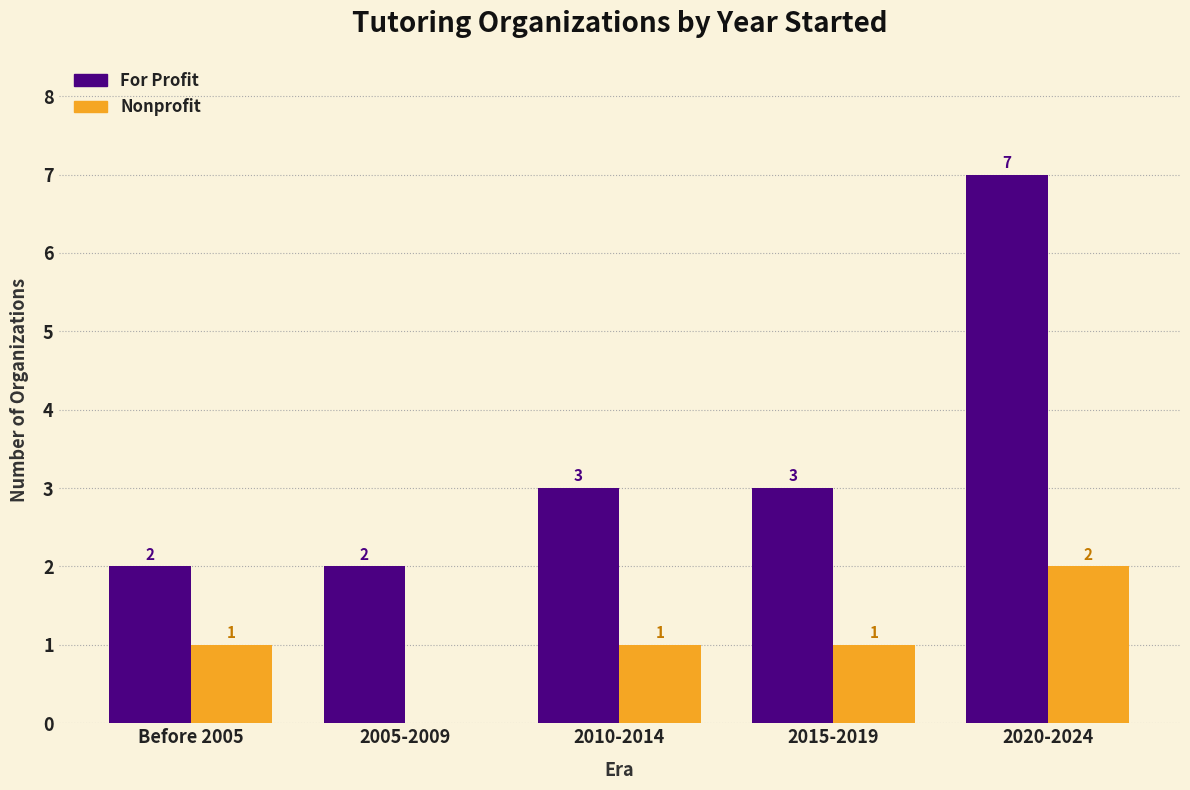

Which series changed the most between 2010-2014 and 2020-2024?

For Profit